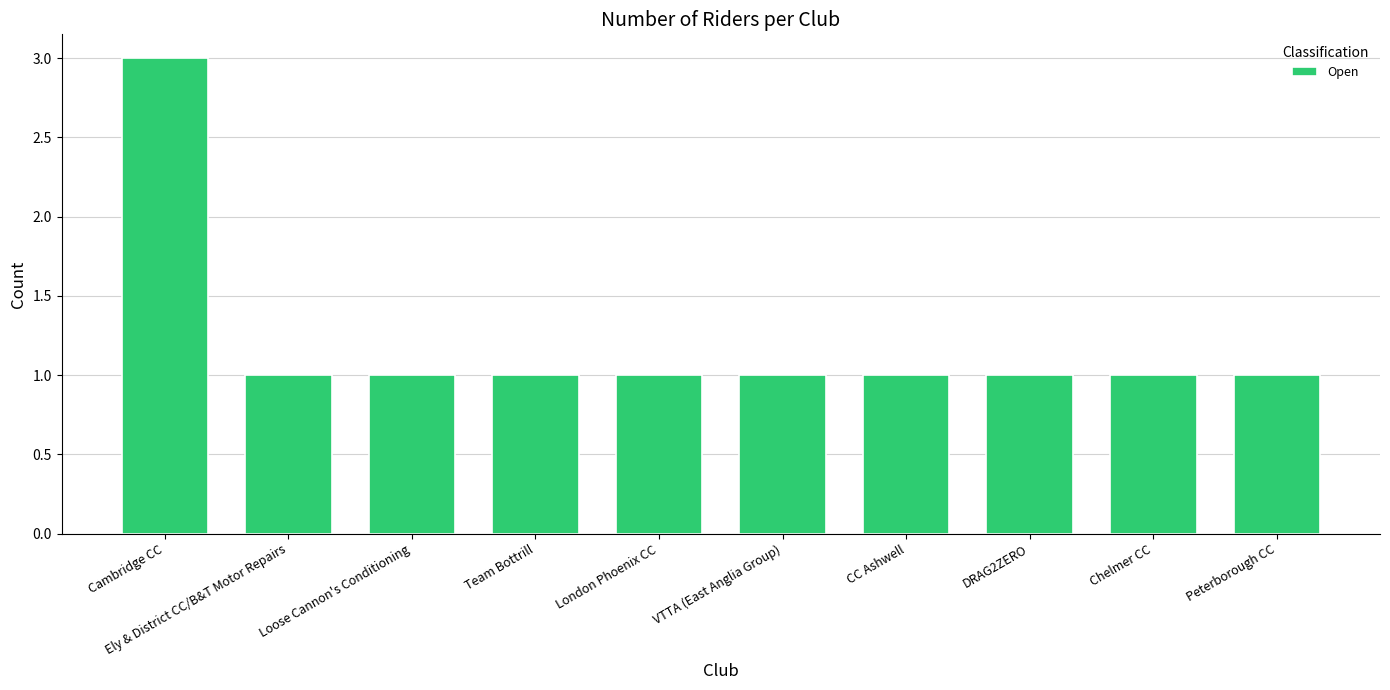

True or false: the data shows 1 at Loose Cannon's Conditioning.

True